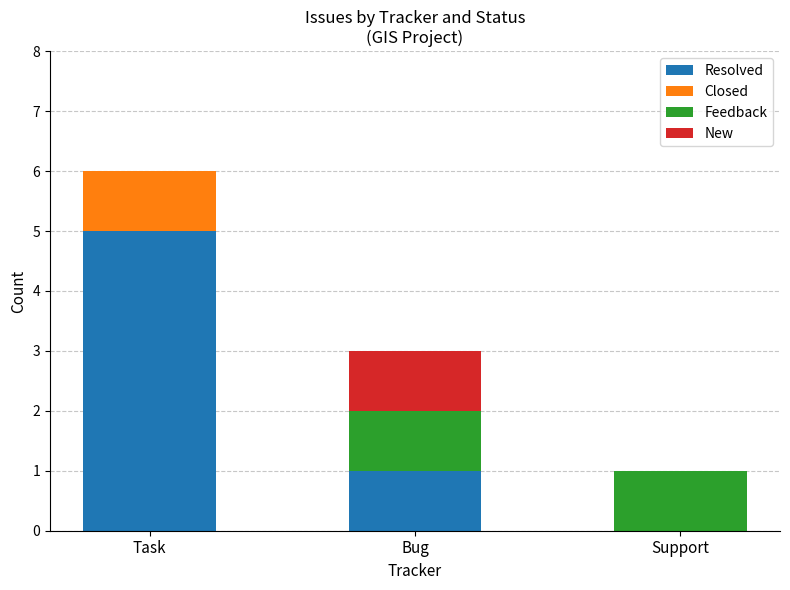

At which category is the sum across all series the highest?

Task